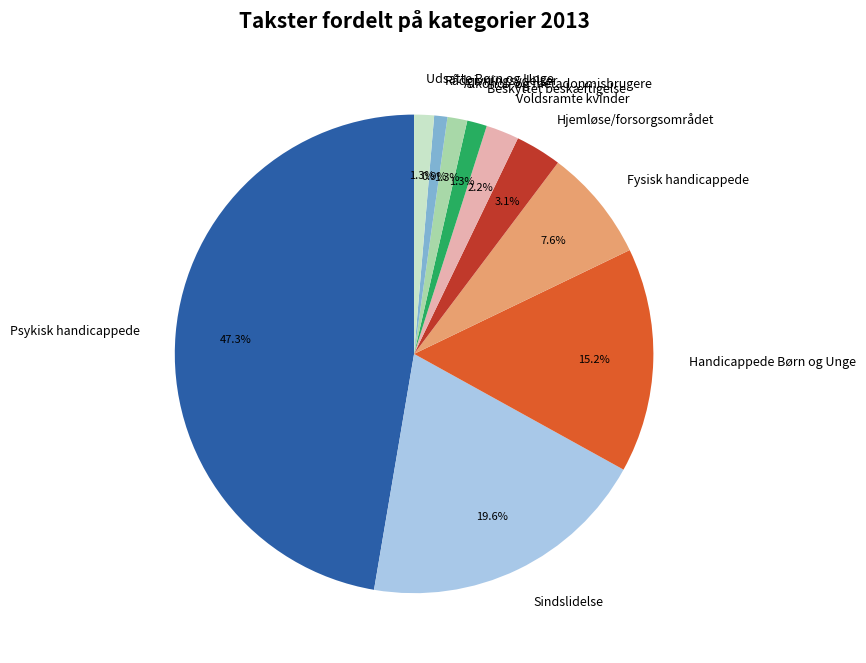

To the nearest percent, what is the difference between the largest and smallest slice percentages?

46%